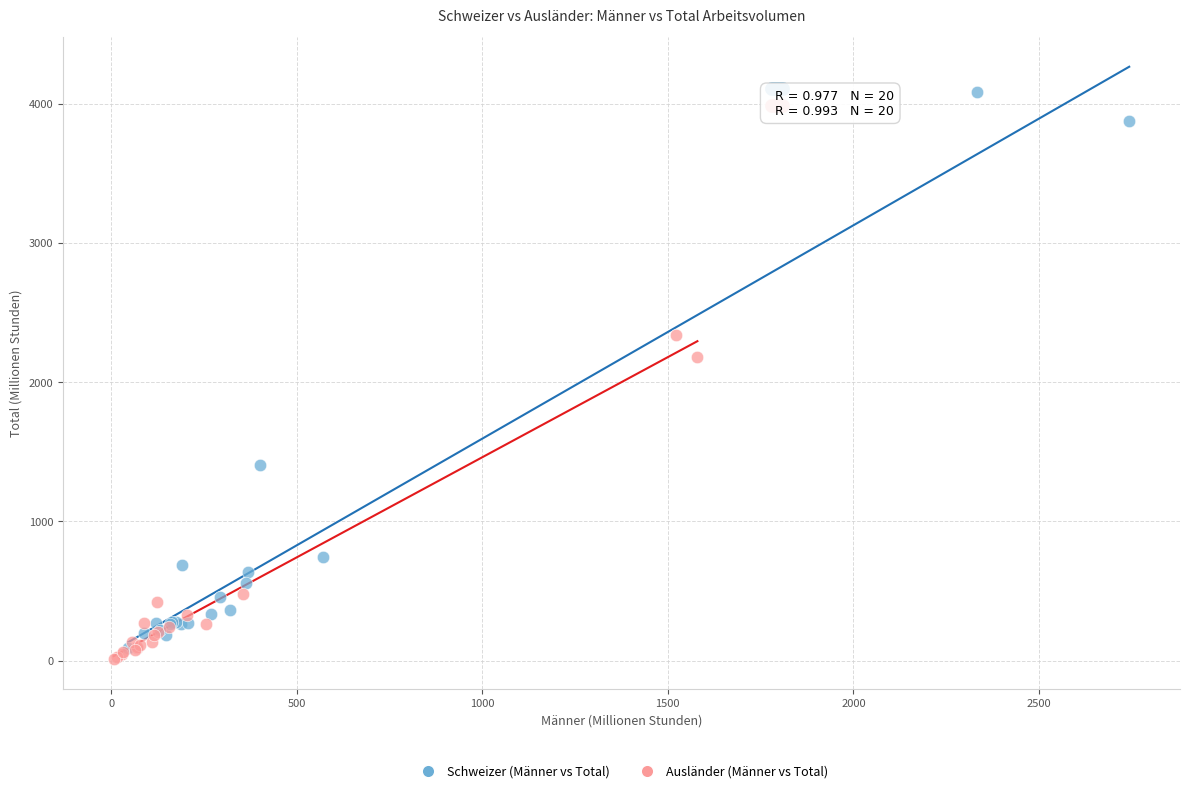

What are all the series names shown in the legend?

Schweizer (Männer vs Total), Ausländer (Männer vs Total)